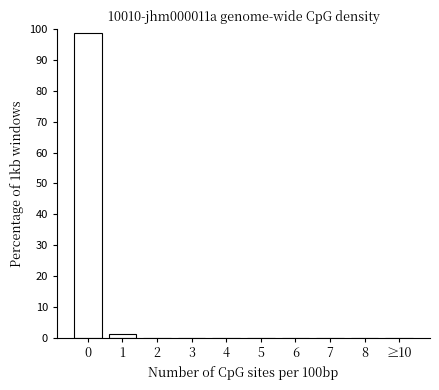

Reading left to right, extract all data points from this chart.

0=98.7	1=1.3	2=0.0	3=0.0	4=0.0	5=0.0	6=0.0	7=0.0	8=0.0	≥10=0.0